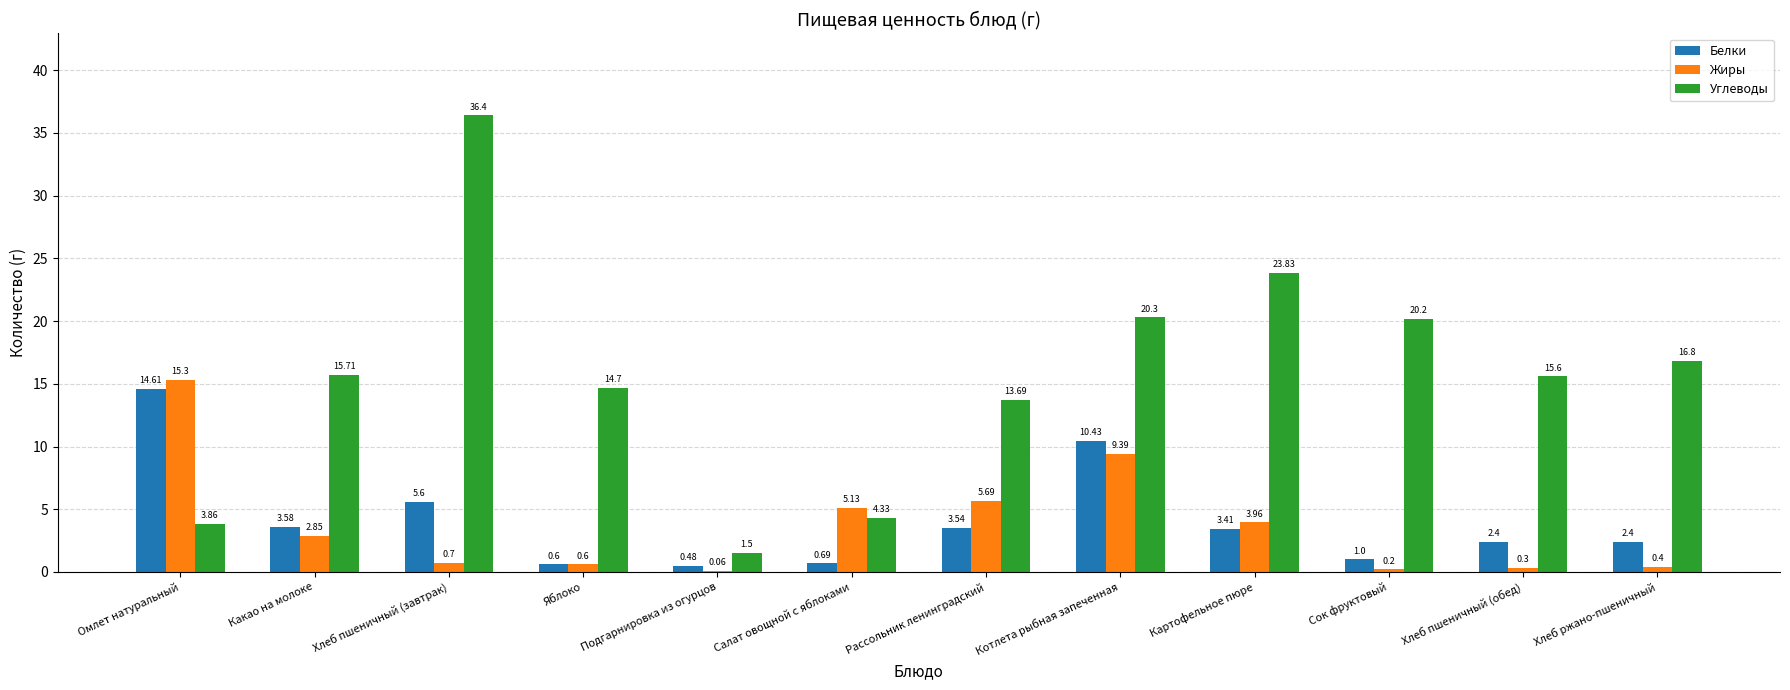

Which series has the largest total across all categories?

Углеводы